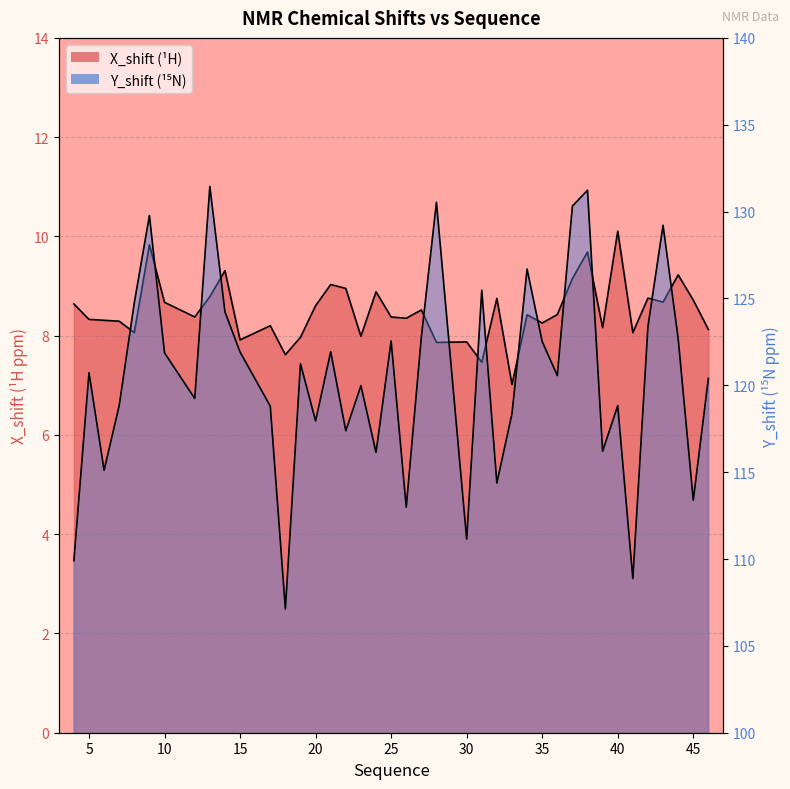

At 14, list the series in order from smallest to largest.

X_shift, Y_shift